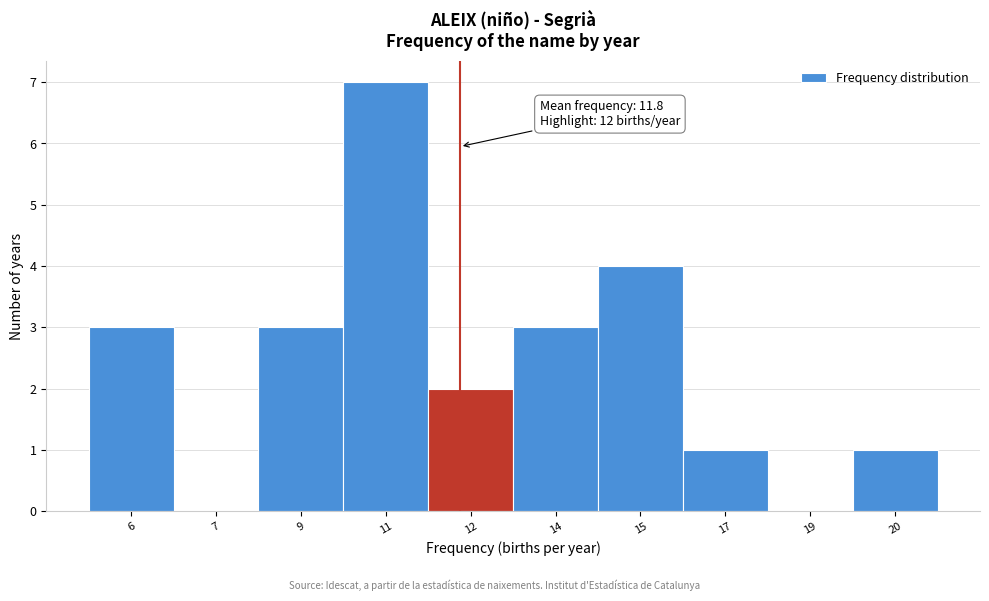

Reading right to left, transcribe all the data shown in this chart.

20=1	19=0	17=1	15=4	14=3	12=2	11=7	9=3	7=0	6=3